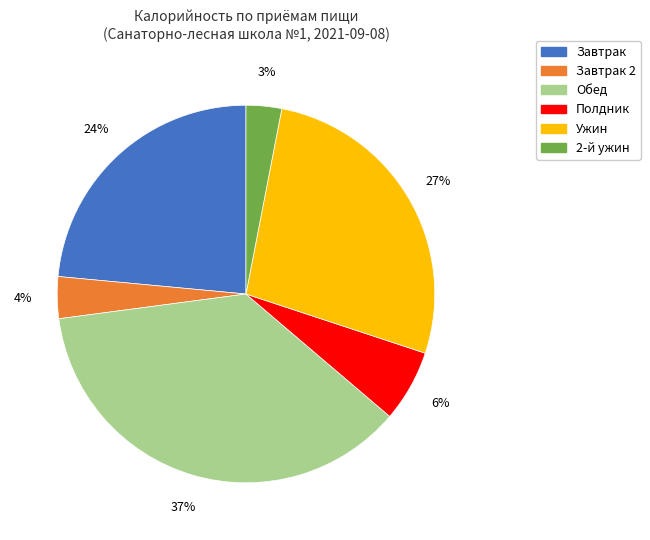

Is there a majority slice in this chart?

No